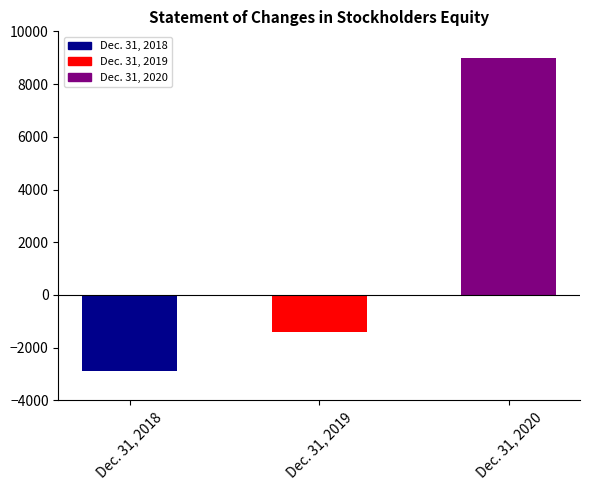

How many distinct data groups are displayed?

1